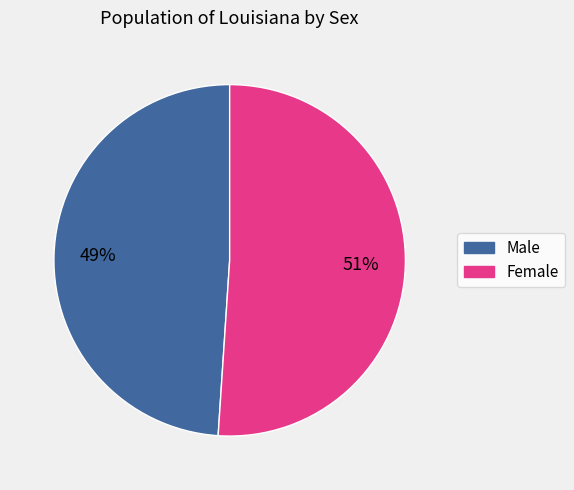

What percentage is the Female slice, to the nearest percent?

51%